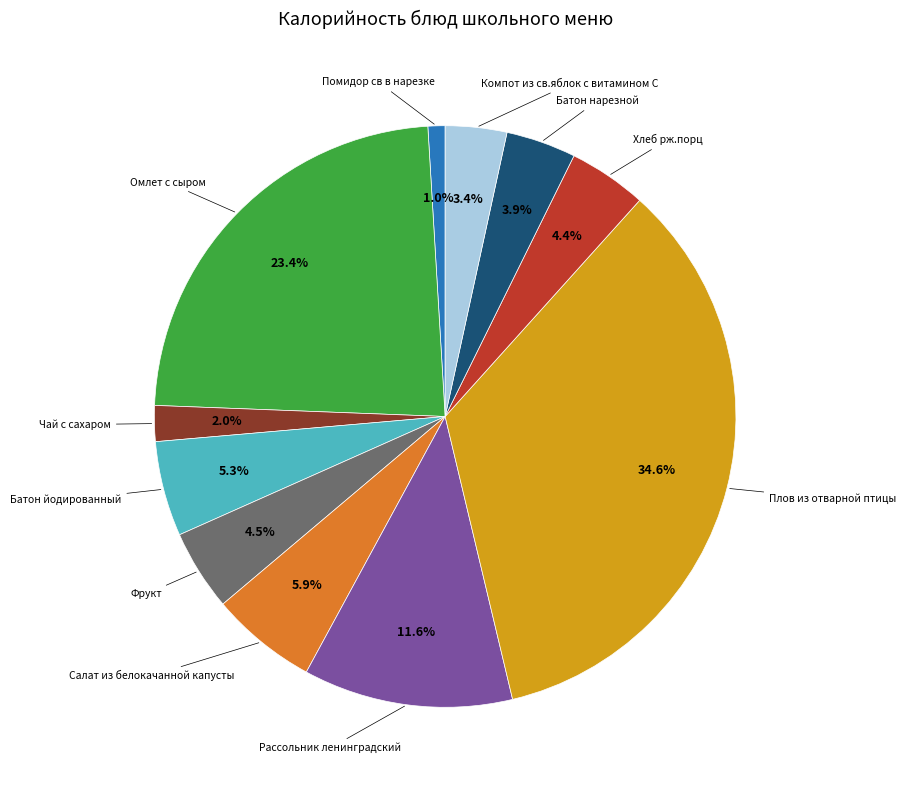

Is there any slice that represents more than half of the pie?

No